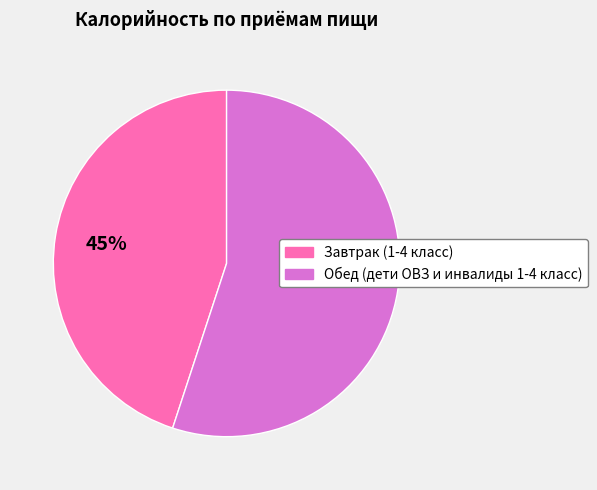

Between Завтрак (1-4 класс) and Обед (дети ОВЗ и инвалиды 1-4 класс), which is larger?

Обед (дети ОВЗ и инвалиды 1-4 класс)